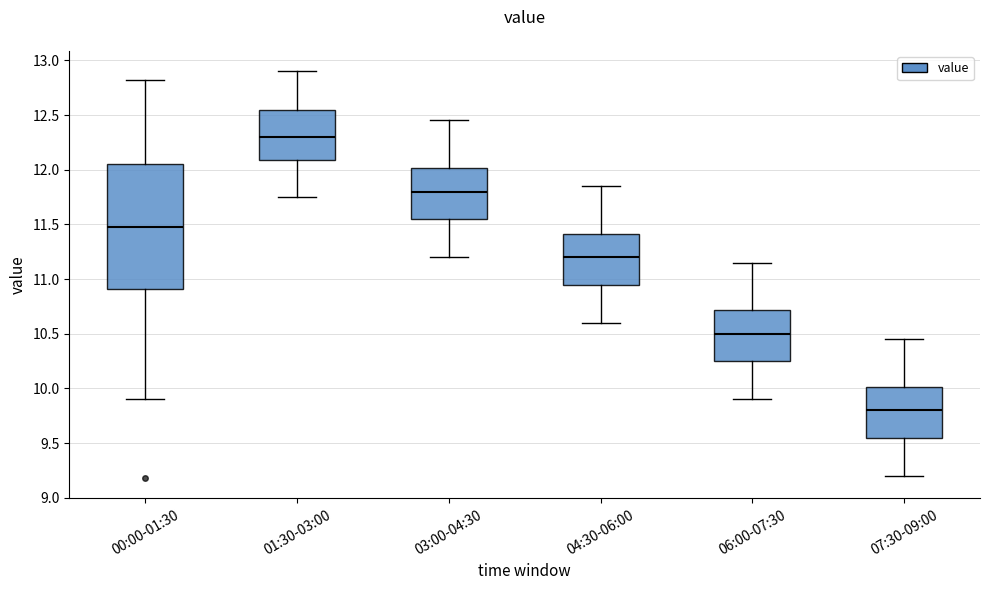

Comparing the boxes themselves (not the whiskers), which one is the tallest?

00:00-01:30